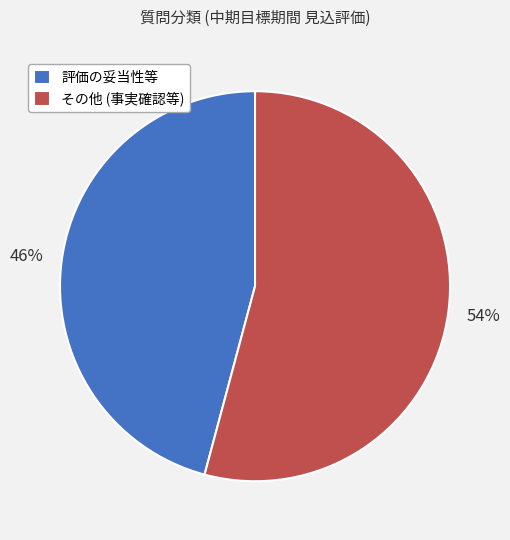

What is the ratio of the value at その他 (事実確認等) to the value at 評価の妥当性等?

1.2